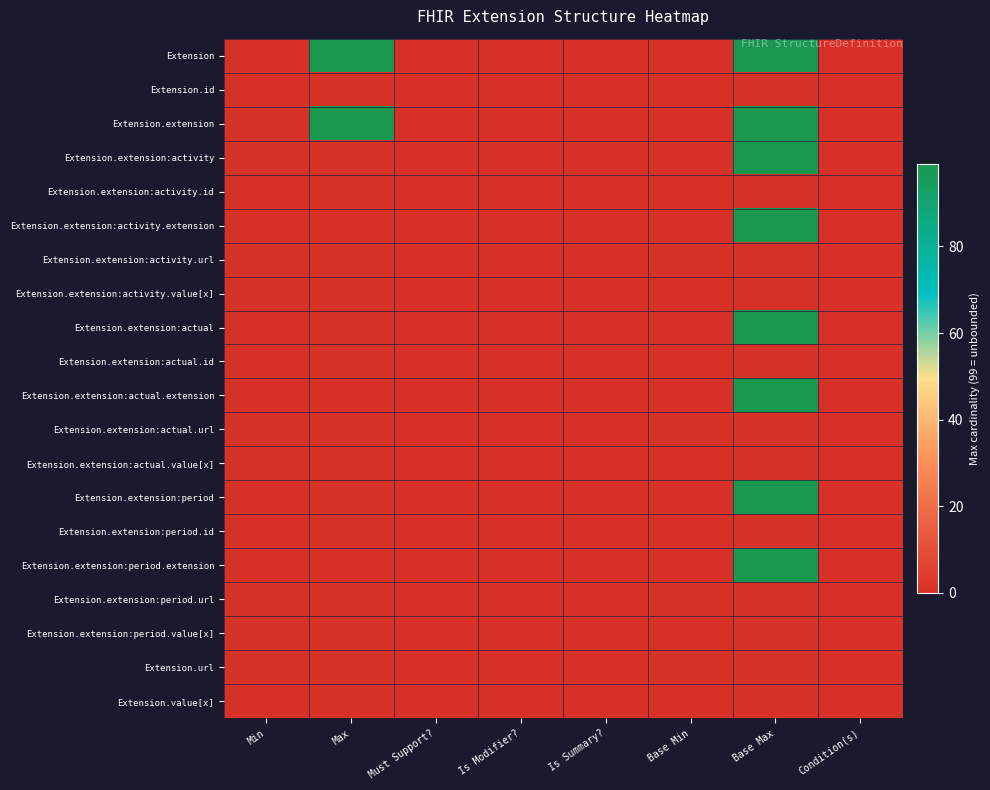

Reading left to right, extract all data points from this chart.

Extension: Min=0	Max=99	Must Support?=0	Is Modifier?=0	Is Summary?=0	Base Min=0	Base Max=99	Condition(s)=0
Extension.id: Min=0	Max=1	Must Support?=0	Is Modifier?=0	Is Summary?=0	Base Min=0	Base Max=1	Condition(s)=0
Extension.extension: Min=1	Max=99	Must Support?=0	Is Modifier?=0	Is Summary?=0	Base Min=0	Base Max=99	Condition(s)=0
Extension.extension:activity: Min=1	Max=1	Must Support?=0	Is Modifier?=0	Is Summary?=0	Base Min=0	Base Max=99	Condition(s)=0
Extension.extension:activity.id: Min=0	Max=1	Must Support?=0	Is Modifier?=0	Is Summary?=0	Base Min=0	Base Max=1	Condition(s)=0
Extension.extension:activity.extension: Min=0	Max=0	Must Support?=0	Is Modifier?=0	Is Summary?=0	Base Min=0	Base Max=99	Condition(s)=0
Extension.extension:activity.url: Min=1	Max=1	Must Support?=0	Is Modifier?=0	Is Summary?=0	Base Min=1	Base Max=1	Condition(s)=0
Extension.extension:activity.value[x]: Min=1	Max=1	Must Support?=0	Is Modifier?=0	Is Summary?=0	Base Min=0	Base Max=1	Condition(s)=0
Extension.extension:actual: Min=0	Max=1	Must Support?=0	Is Modifier?=0	Is Summary?=0	Base Min=0	Base Max=99	Condition(s)=0
Extension.extension:actual.id: Min=0	Max=1	Must Support?=0	Is Modifier?=0	Is Summary?=0	Base Min=0	Base Max=1	Condition(s)=0
Extension.extension:actual.extension: Min=0	Max=0	Must Support?=0	Is Modifier?=0	Is Summary?=0	Base Min=0	Base Max=99	Condition(s)=0
Extension.extension:actual.url: Min=1	Max=1	Must Support?=0	Is Modifier?=0	Is Summary?=0	Base Min=1	Base Max=1	Condition(s)=0
Extension.extension:actual.value[x]: Min=1	Max=1	Must Support?=0	Is Modifier?=0	Is Summary?=0	Base Min=0	Base Max=1	Condition(s)=0
Extension.extension:period: Min=0	Max=1	Must Support?=0	Is Modifier?=0	Is Summary?=0	Base Min=0	Base Max=99	Condition(s)=0
Extension.extension:period.id: Min=0	Max=1	Must Support?=0	Is Modifier?=0	Is Summary?=0	Base Min=0	Base Max=1	Condition(s)=0
Extension.extension:period.extension: Min=0	Max=0	Must Support?=0	Is Modifier?=0	Is Summary?=0	Base Min=0	Base Max=99	Condition(s)=0
Extension.extension:period.url: Min=1	Max=1	Must Support?=0	Is Modifier?=0	Is Summary?=0	Base Min=1	Base Max=1	Condition(s)=0
Extension.extension:period.value[x]: Min=1	Max=1	Must Support?=0	Is Modifier?=0	Is Summary?=0	Base Min=0	Base Max=1	Condition(s)=0
Extension.url: Min=1	Max=1	Must Support?=0	Is Modifier?=0	Is Summary?=0	Base Min=1	Base Max=1	Condition(s)=0
Extension.value[x]: Min=0	Max=1	Must Support?=0	Is Modifier?=0	Is Summary?=0	Base Min=0	Base Max=1	Condition(s)=0